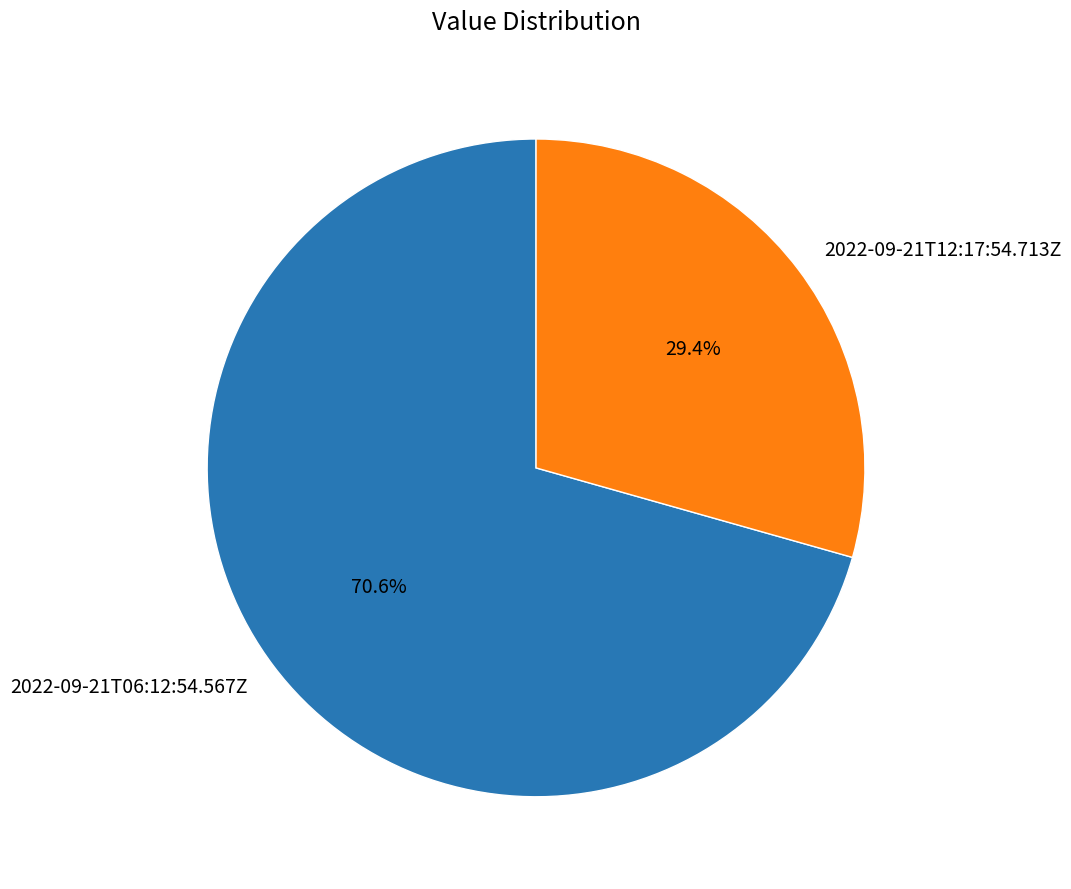

How many segments does this pie chart have?

2